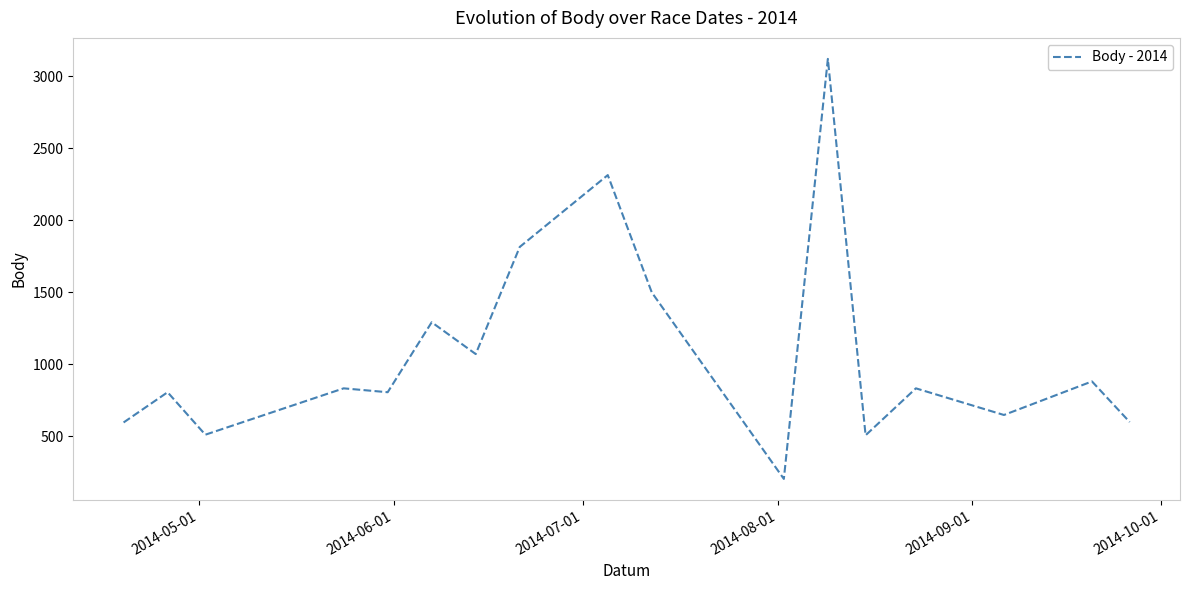

True or false: there are more than 0 points higher than both neighbors.

True